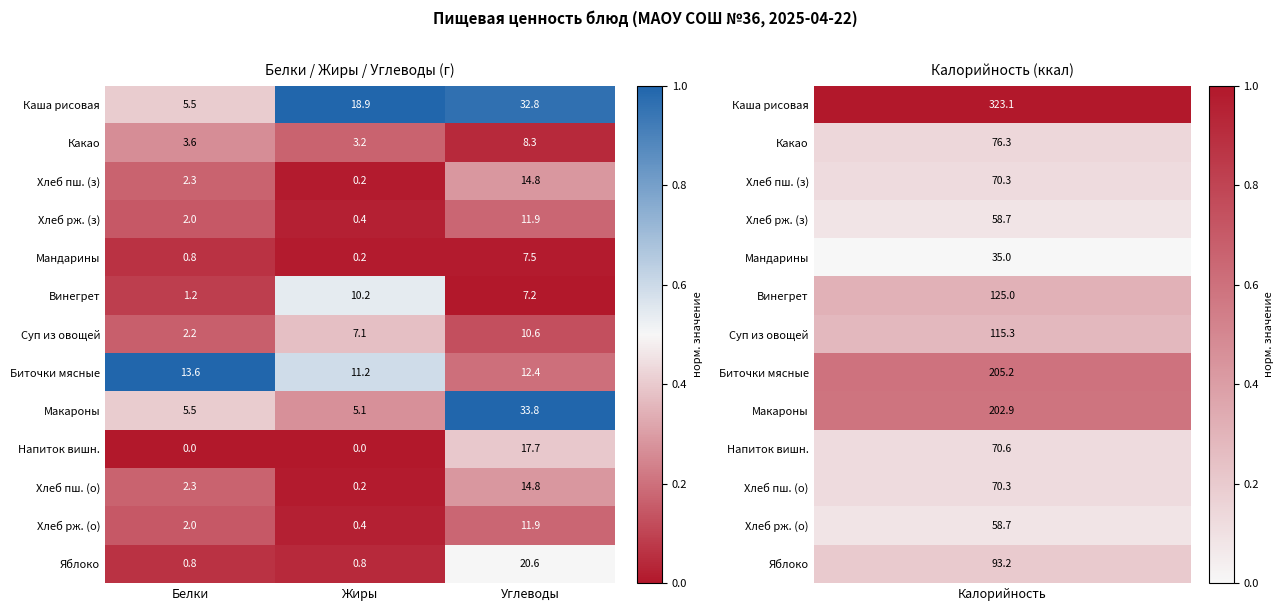

How many data points does each series have?

3